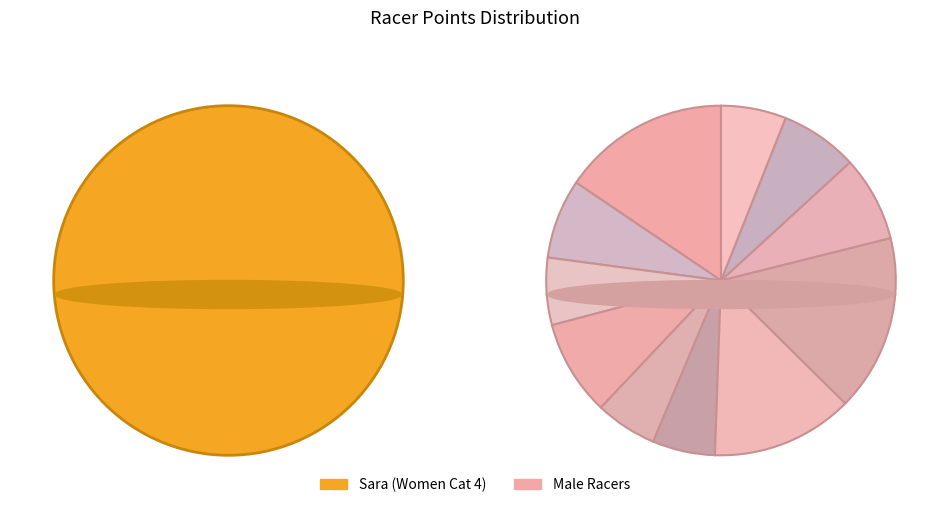

The David slice represents 19% of the pie. True or false?

False